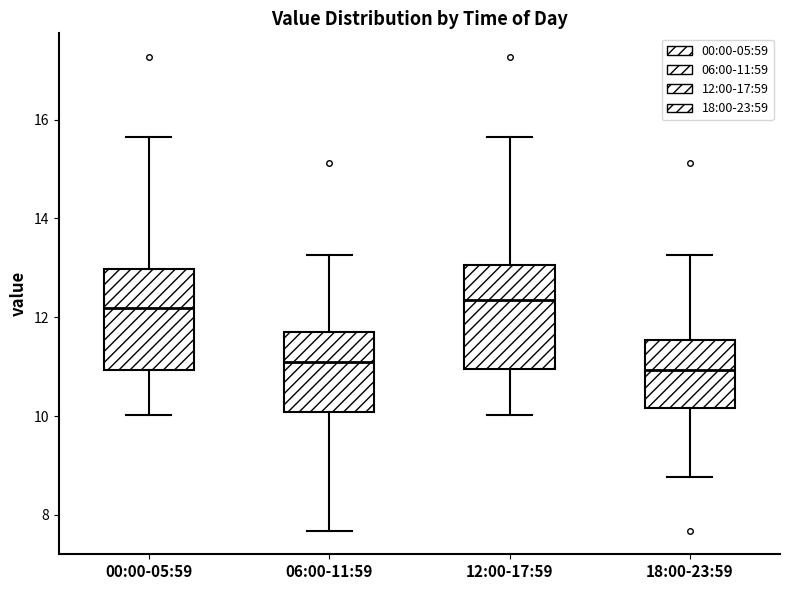

Reading left to right, read every box against the y-axis: the position of its median line, the range the box covers, and the ends of its whiskers. The values are not printed on the chart, so give them approximately, as read against the axis.

00:00-05:59: median 12.2, box 11.0 to 13.0, whiskers 10.0 to 15.6
06:00-11:59: median 11.0, box 10.0 to 11.8, whiskers 7.6 to 13.2
12:00-17:59: median 12.4, box 11.0 to 13.0, whiskers 10.0 to 15.6
18:00-23:59: median 11.0, box 10.2 to 11.6, whiskers 8.8 to 13.2